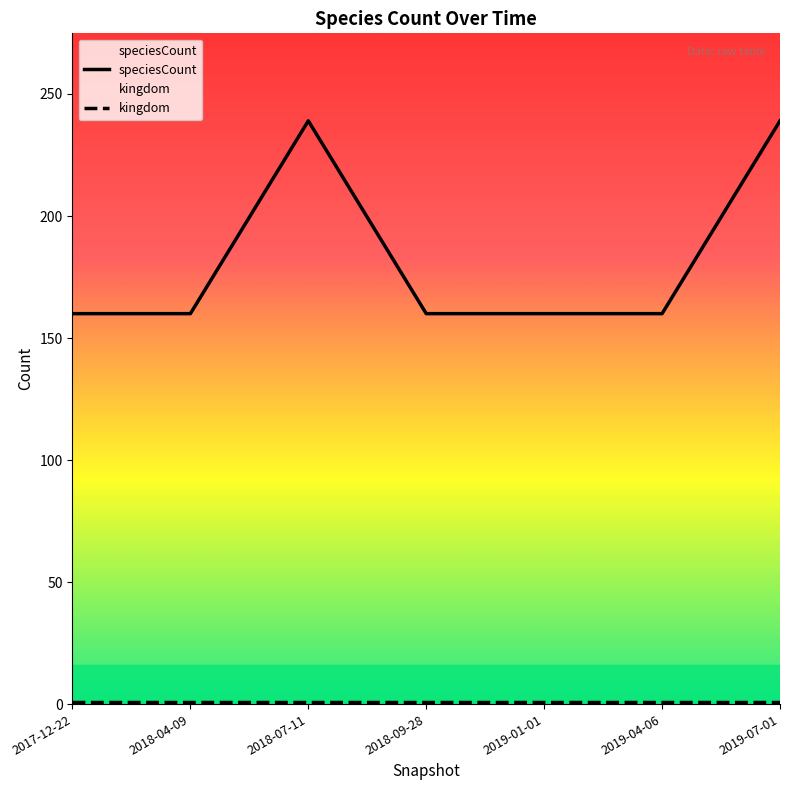

Which series changed the most between 2017-12-22 and 2018-09-28?

speciesCount